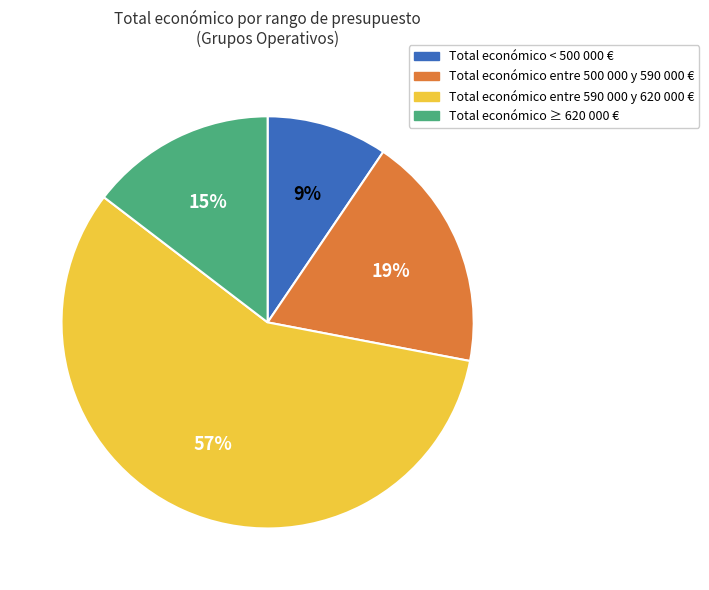

Count the number of slices in the pie.

4